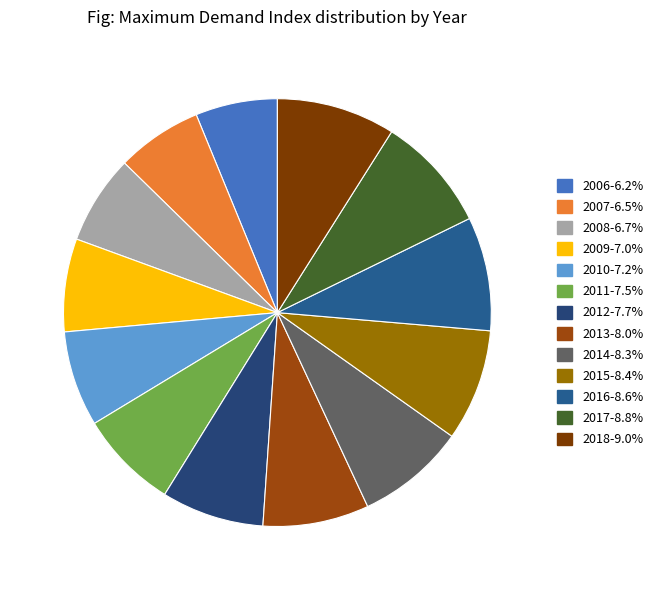

What is the smallest slice in the pie chart?

2006